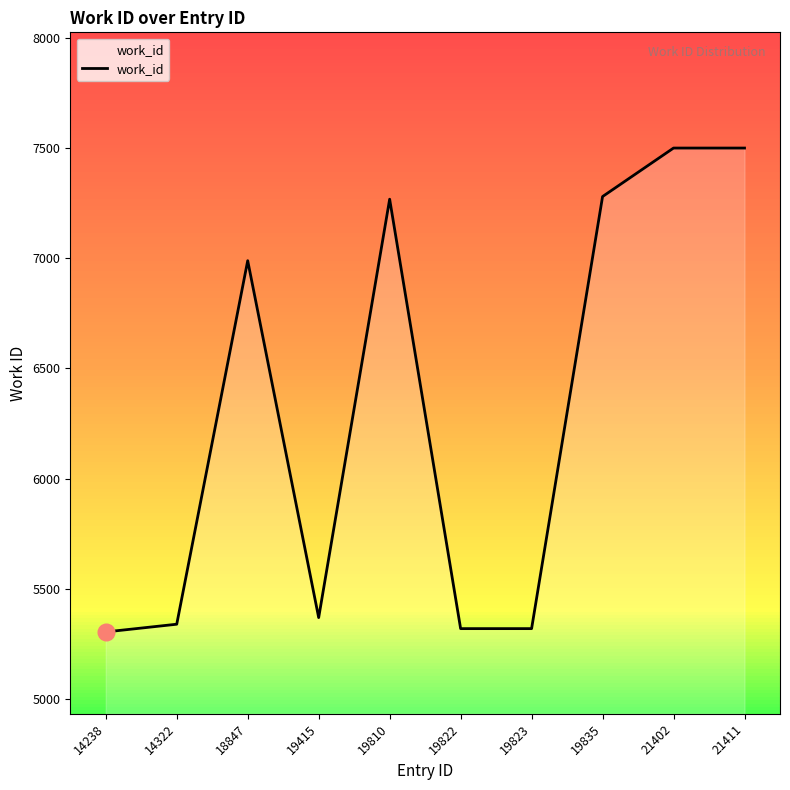

What is the difference between the maximum and minimum values?

2195